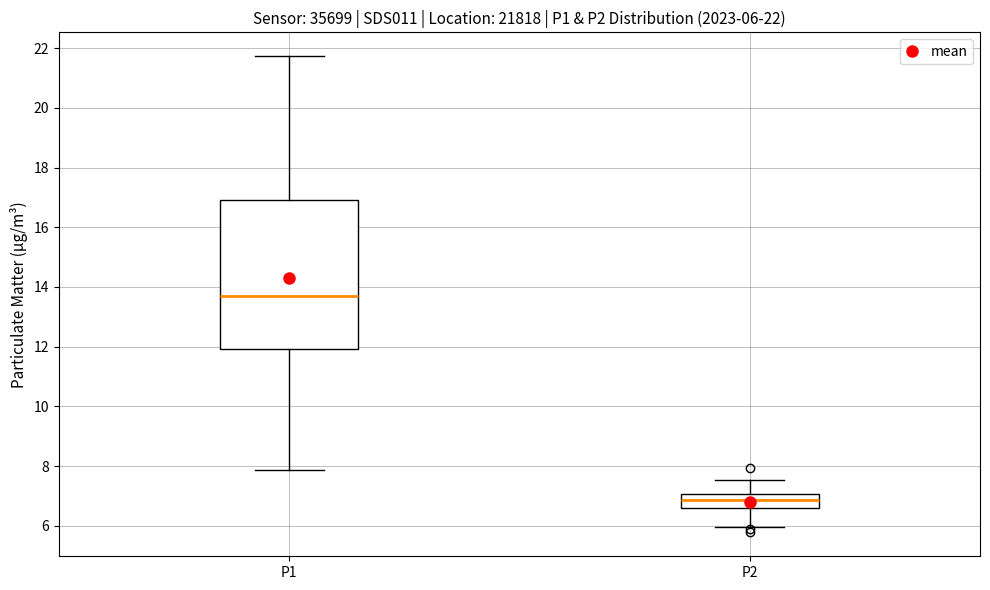

Comparing the boxes themselves (not the whiskers), which one is the tallest?

P1